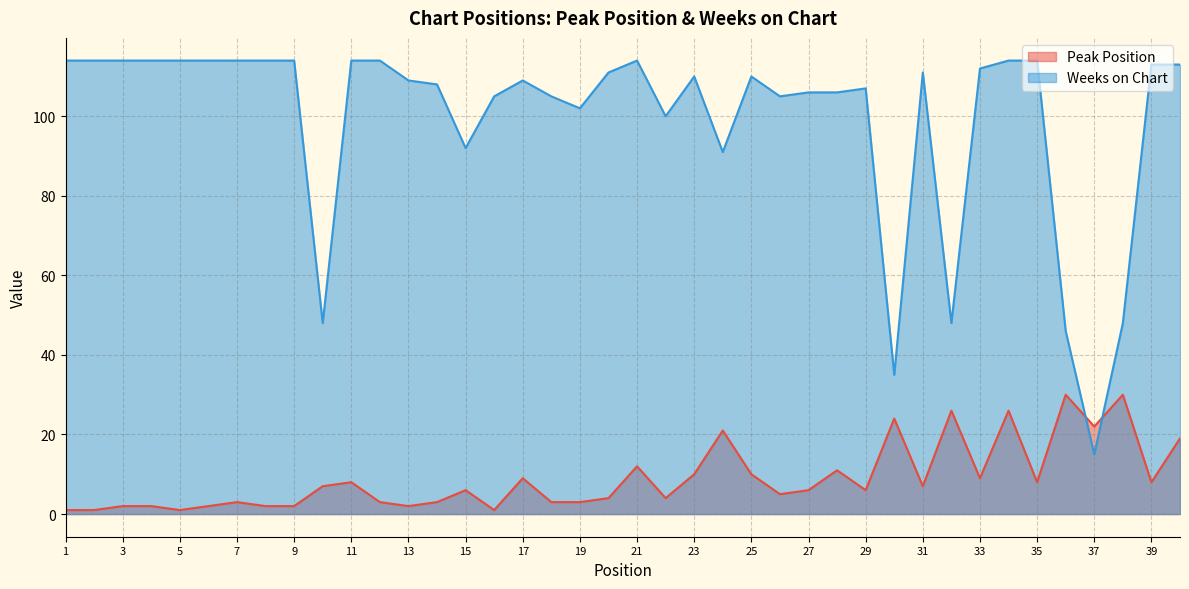

The value of Peak Position at 2 is 1. True or false?

False